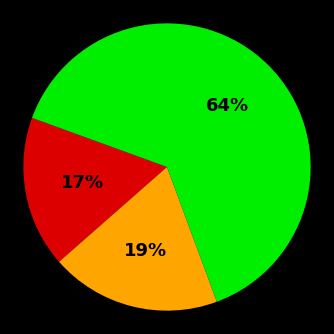

Is there any slice that represents more than half of the pie?

Yes